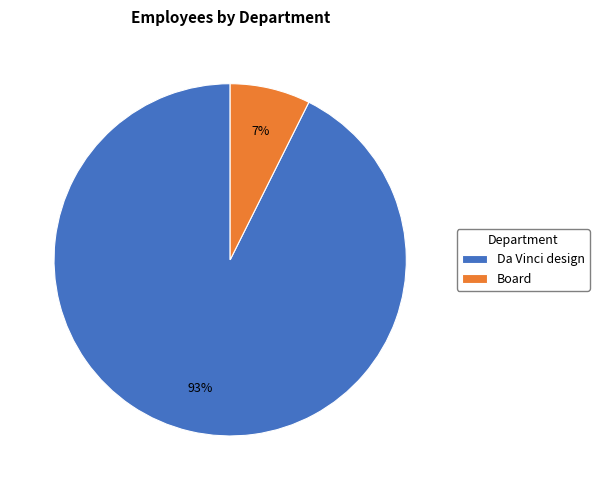

To the nearest percent, what is the combined percentage of Board and Da Vinci design?

100%